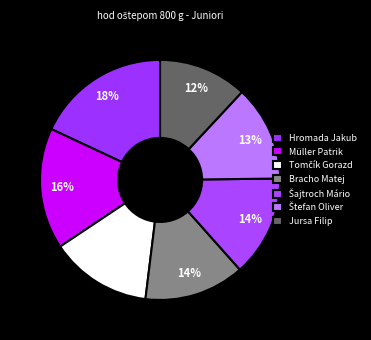

How many segments does this pie chart have?

7